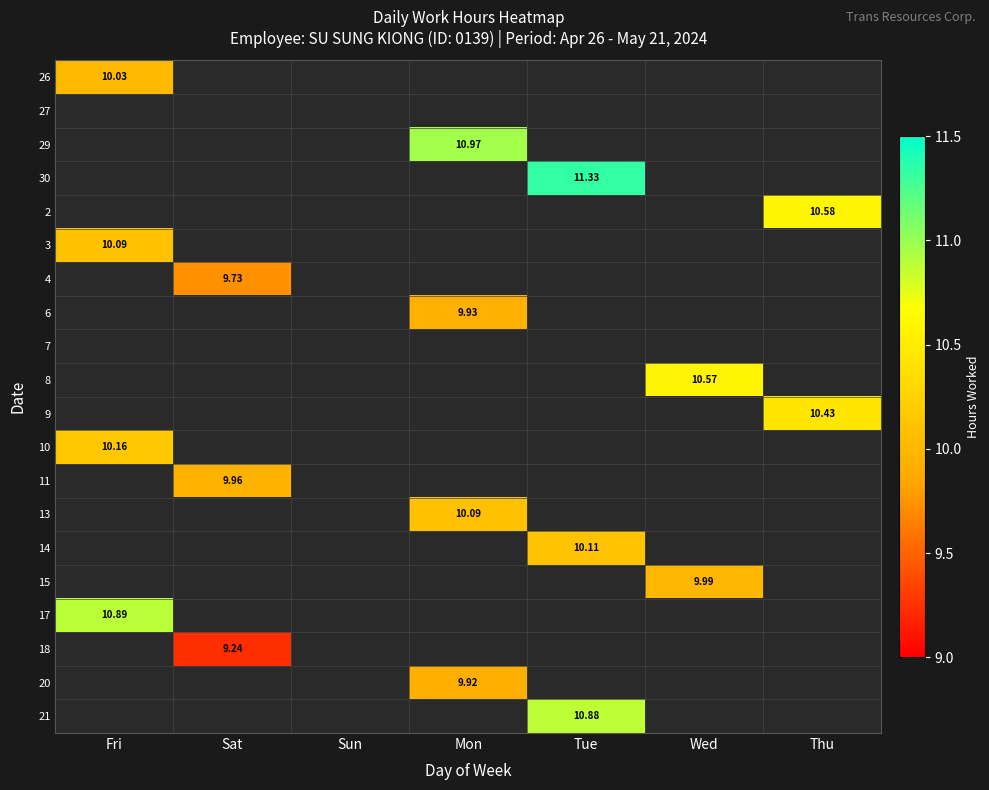

Which label corresponds to the smallest value in the chart?

Sat